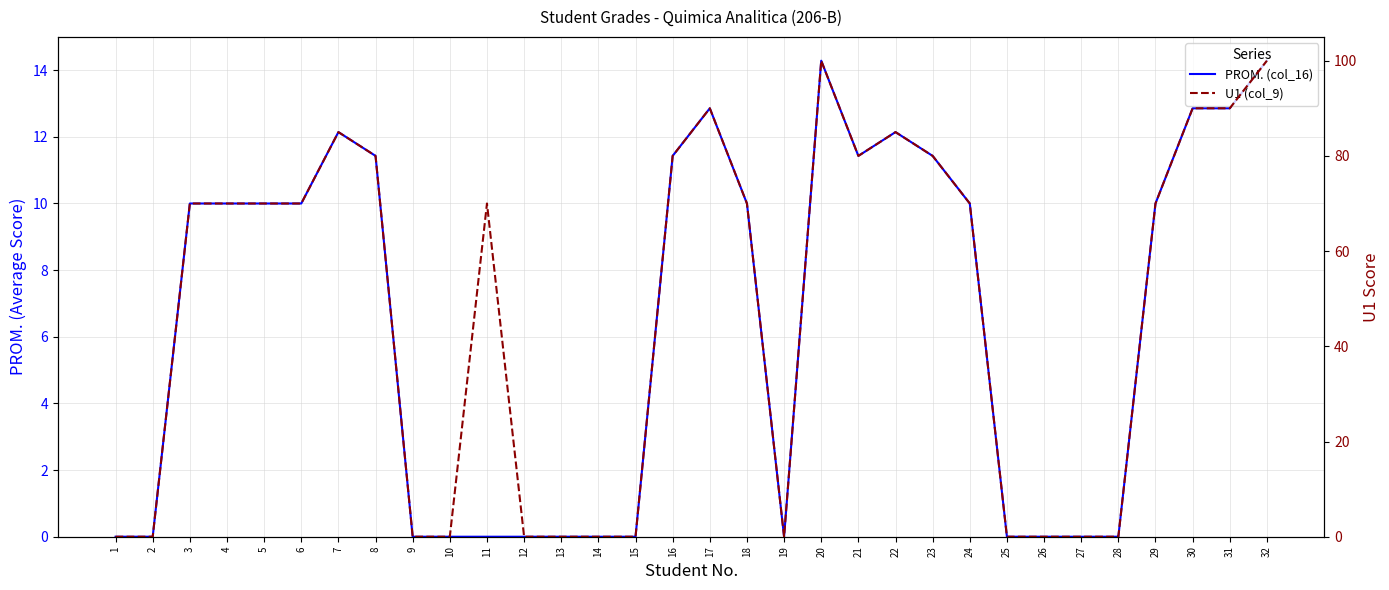

True or false: PROM. (col_16) and U1 (col_9) intersect in this chart.

False